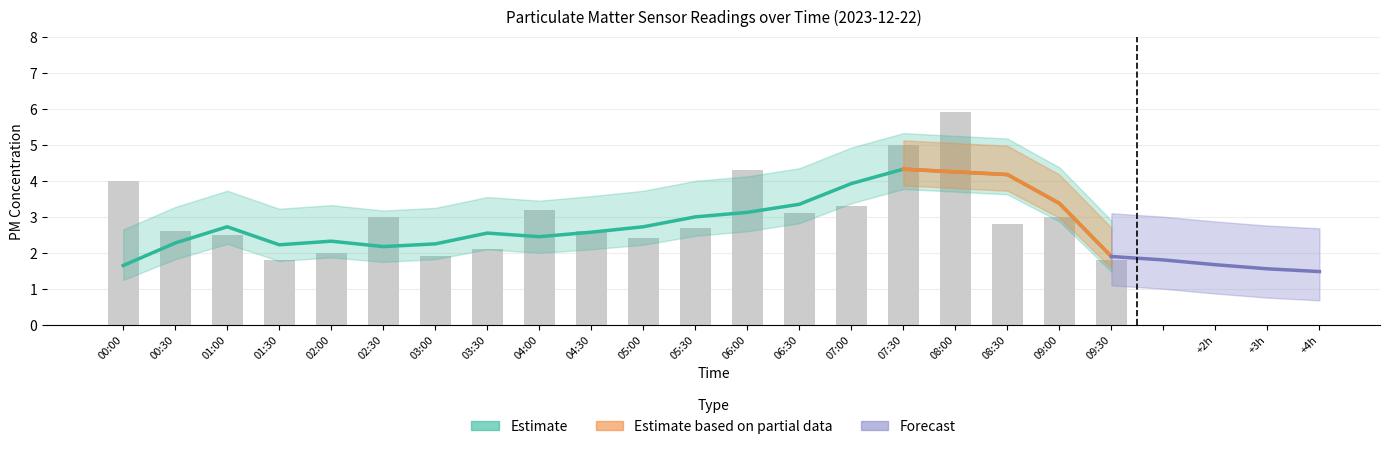

List the labels in order of value, largest first.

08:00, 07:30, 06:00, 00:00, 07:00, 04:00, 06:30, 02:30, 09:00, 08:30, 05:30, 00:30, 04:30, 01:00, 05:00, 03:30, 02:00, 03:00, 01:30, 09:30